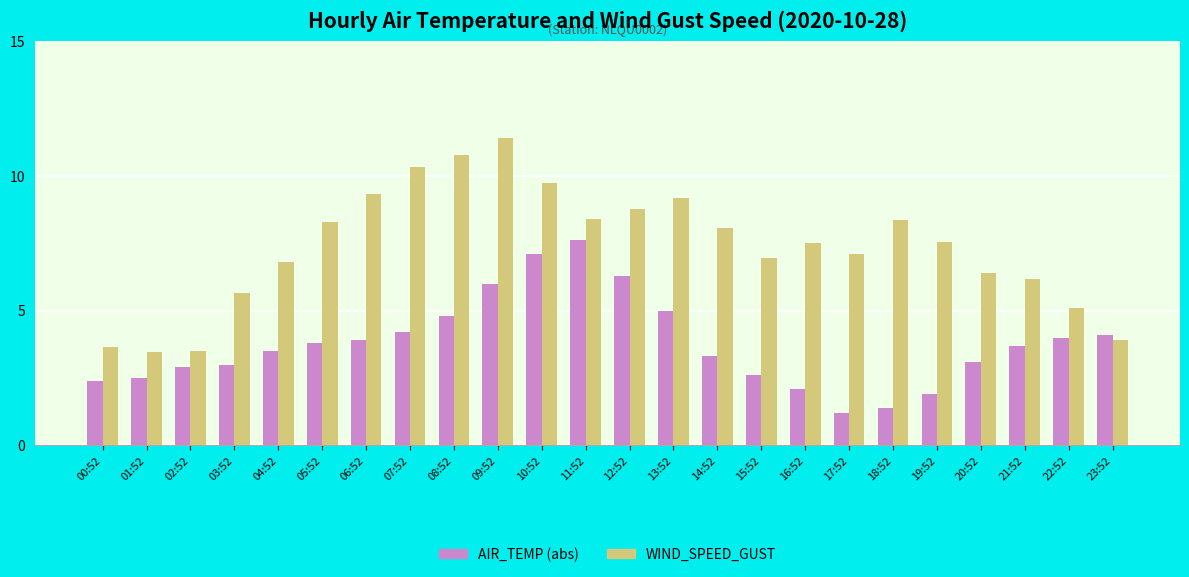

What is the label of the 11th bar from the right?

13:52